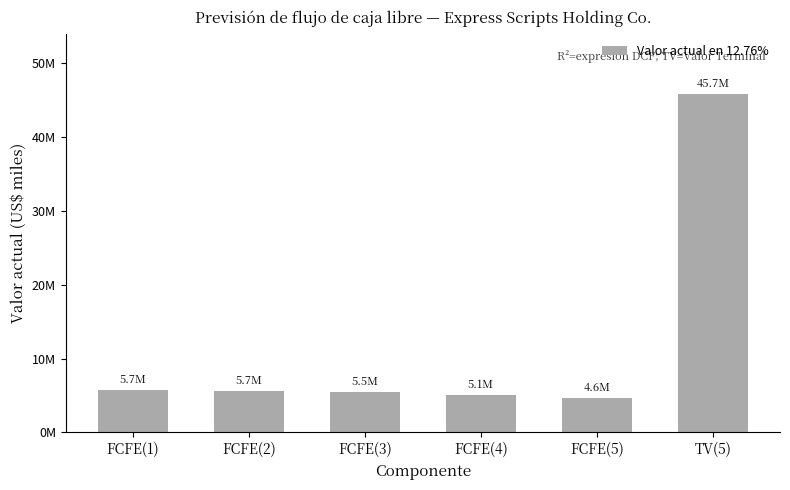

Does the chart contain any negative values?

No